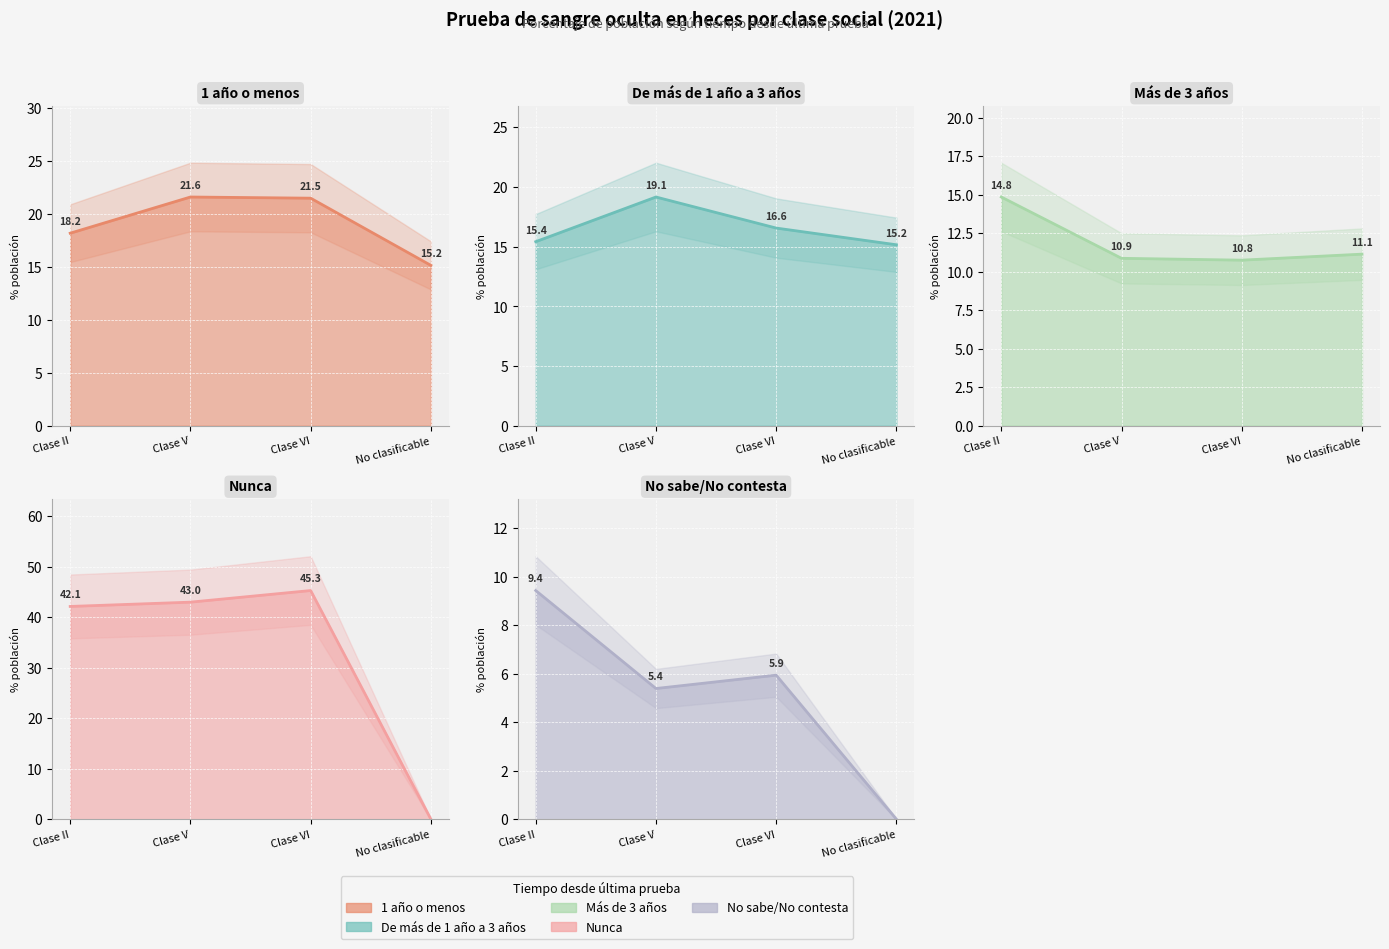

What is the difference between the No sabe/No contesta values at No clasificable and Clase V?

5.4